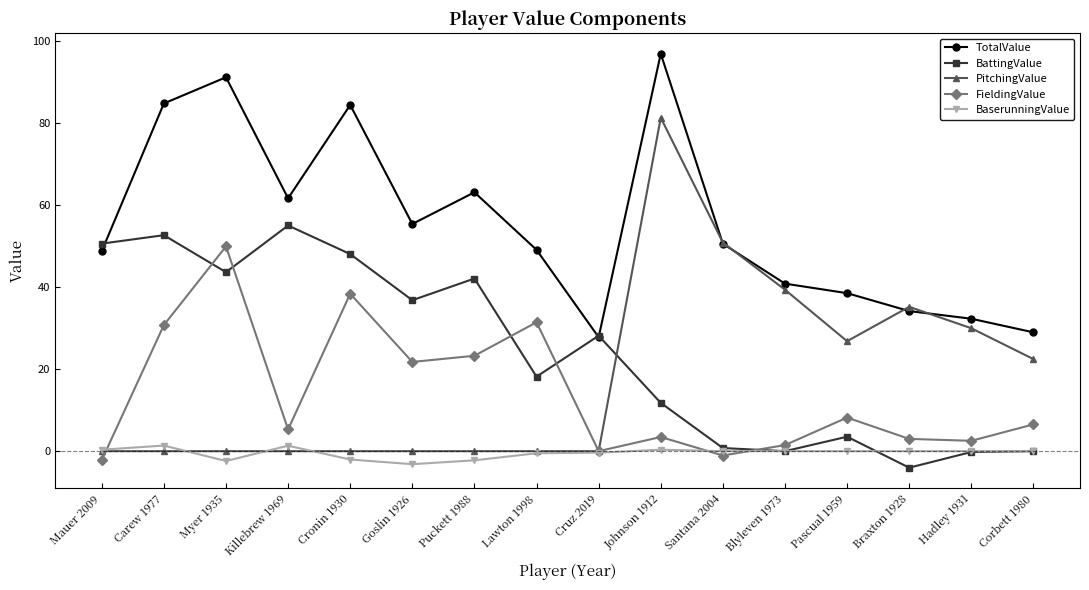

What value does the TotalValue series have at Goslin 1926?

55.4